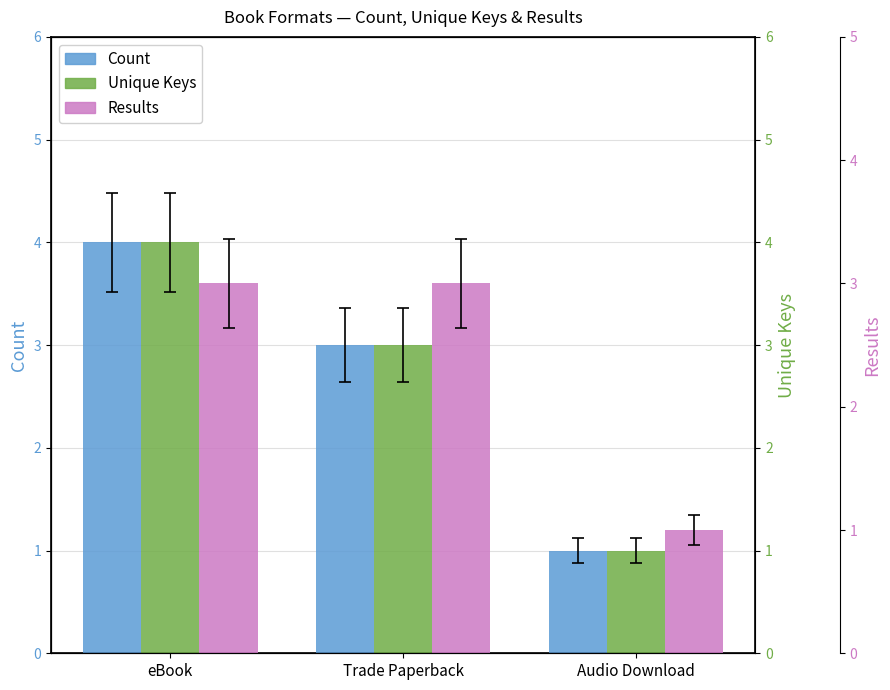

Which series has the largest total across all categories?

Count